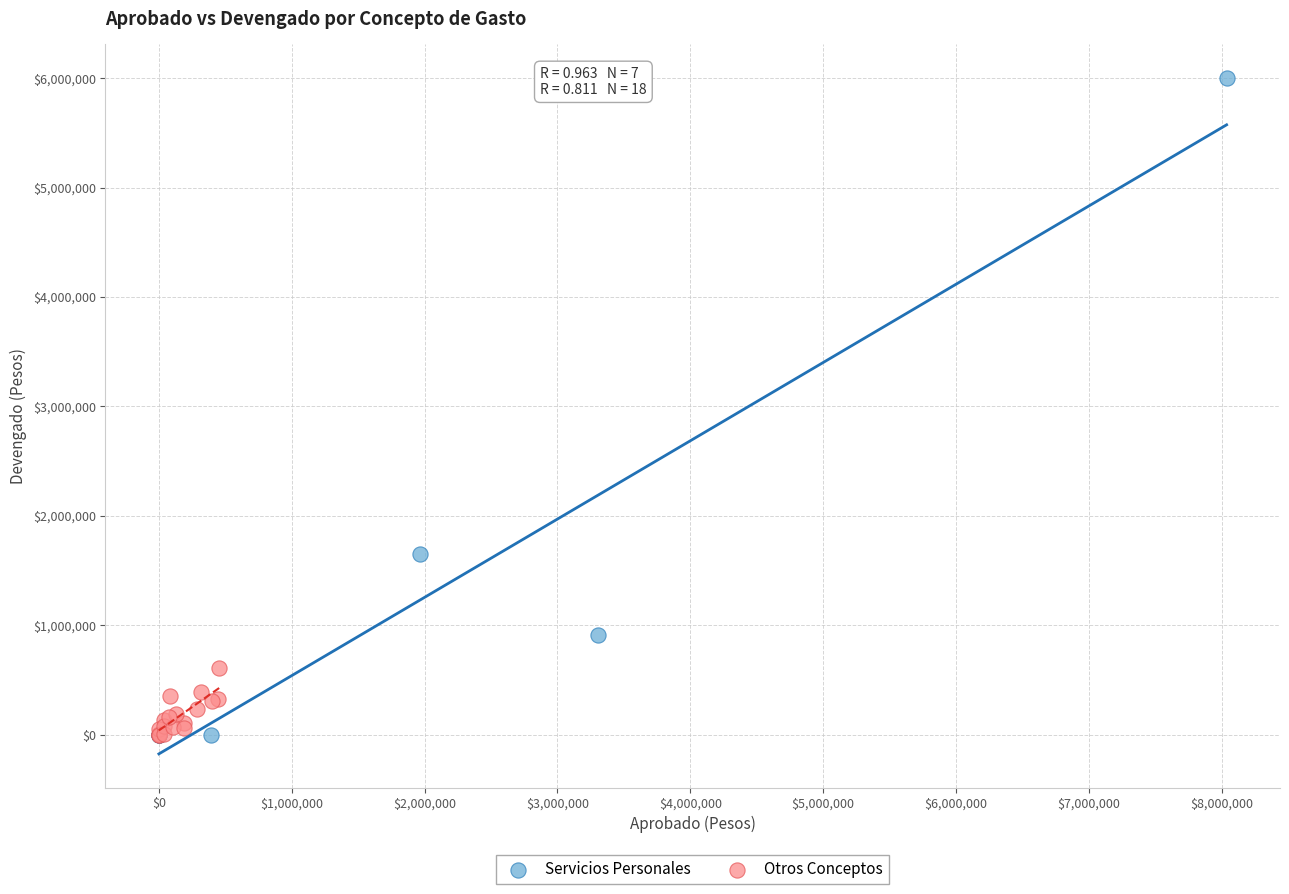

Which series has the largest Y range (max minus min)?

Servicios Personales